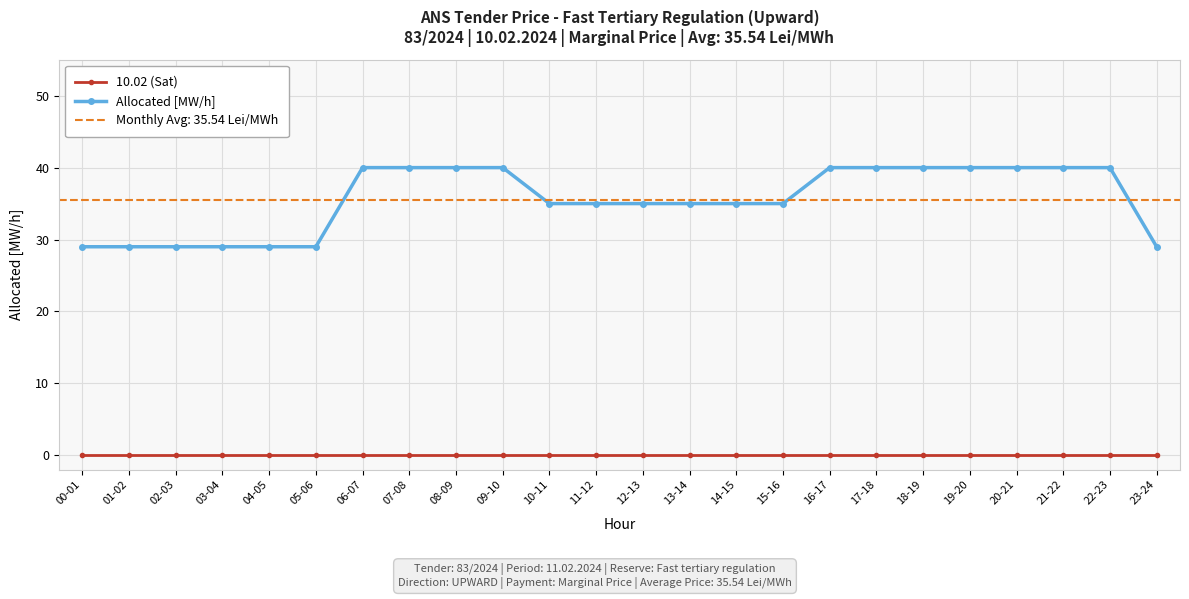

Is the value of Allocated [MW/h] at 01-02 greater than the value of 10.02 (Sat) at 20-21?

Yes